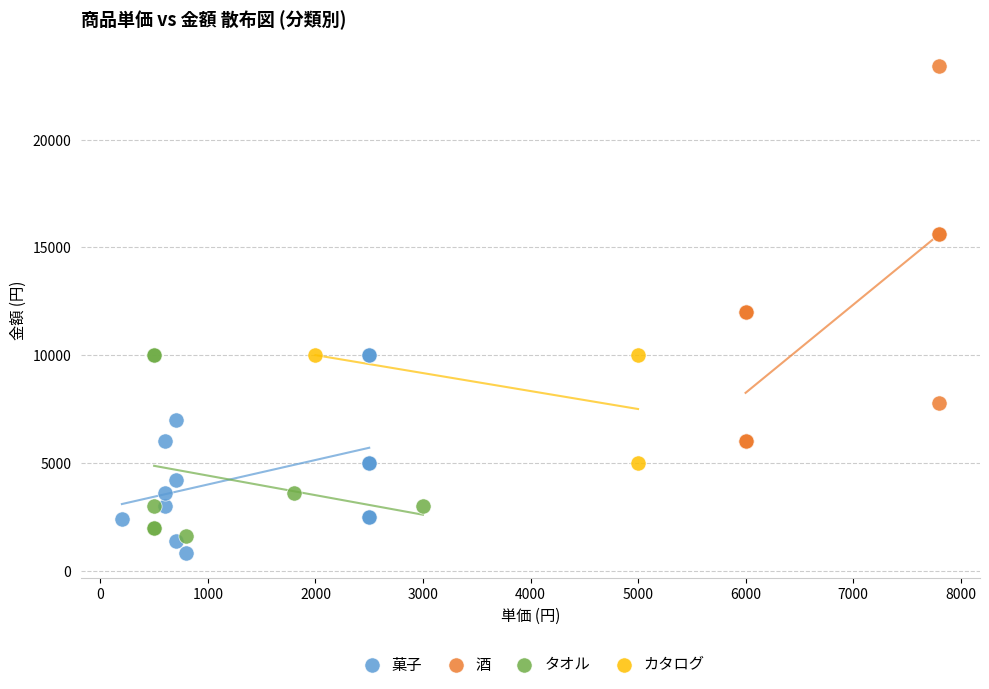

Which series has the widest spread of Y values?

酒